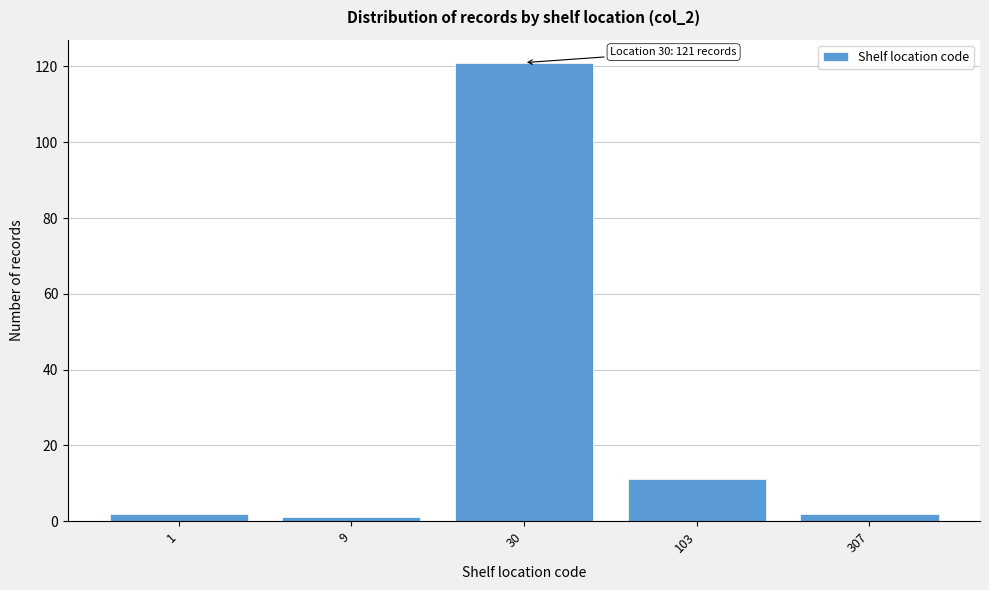

Reading right to left, what are all the values shown in this chart?

2	11	121	1	2